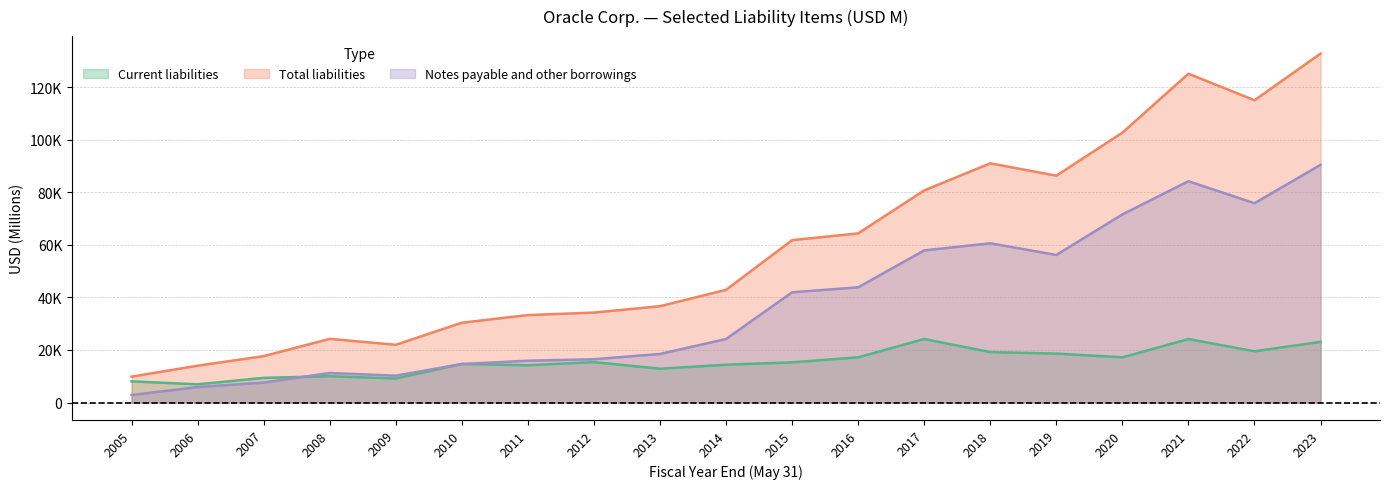

Rank the categories by Notes payable and other borrowings value from highest to lowest.

2023, 2021, 2022, 2020, 2018, 2017, 2019, 2016, 2015, 2014, 2013, 2012, 2011, 2010, 2008, 2009, 2007, 2006, 2005